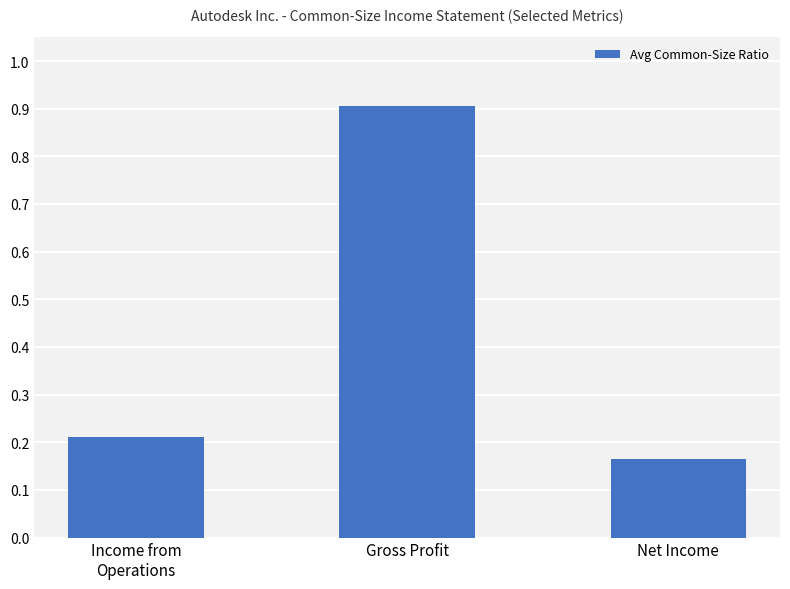

What is the sum of the values at Income from
Operations and Net Income?

0.4